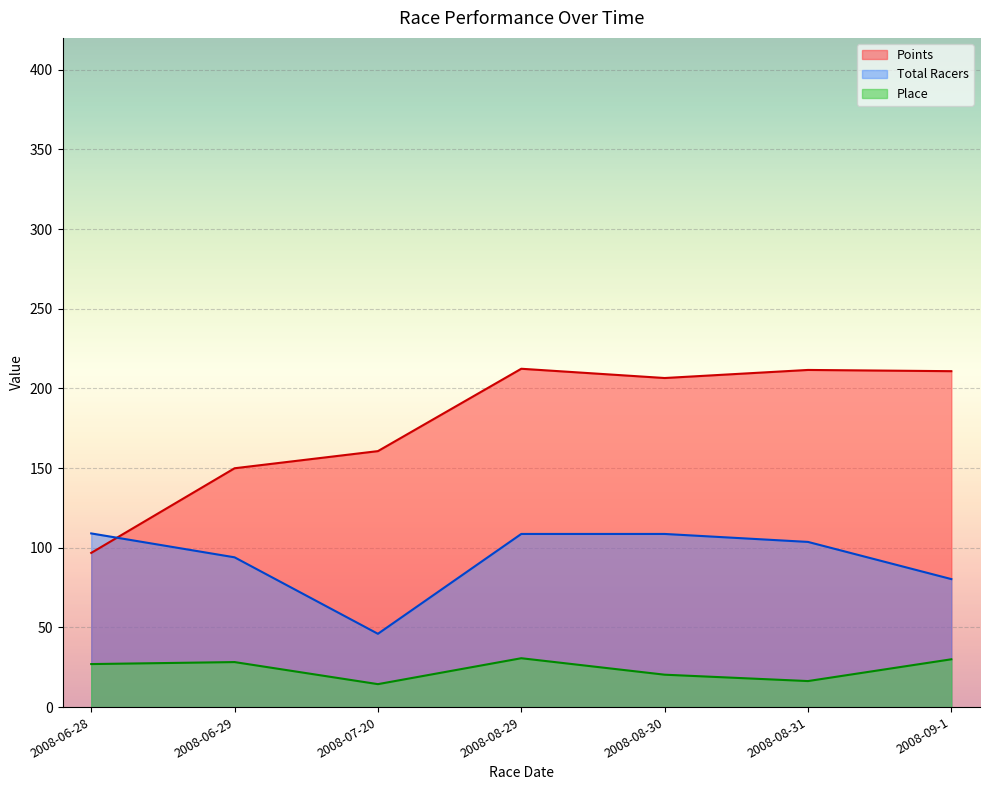

In Points, how many points are higher than both neighbors (excluding endpoints)?

2